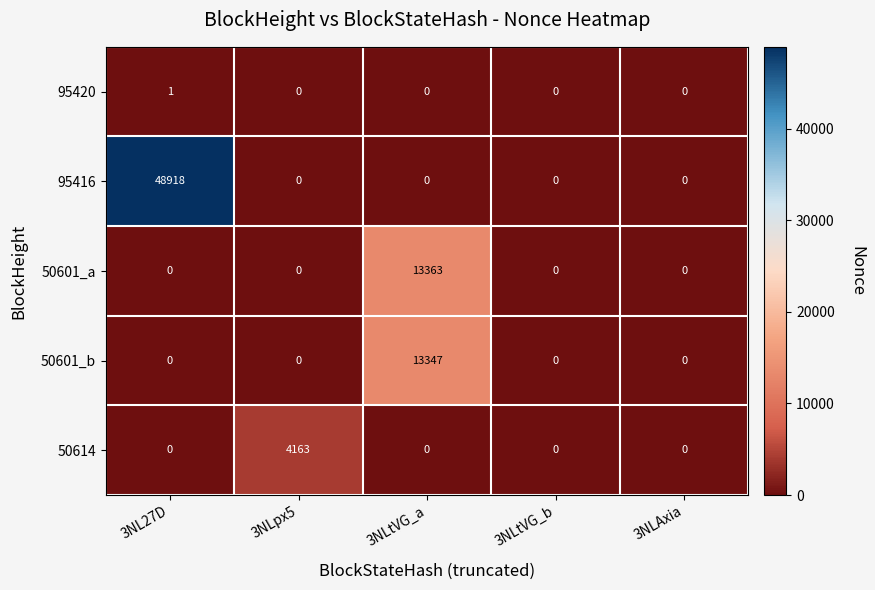

The value of 50614 at 3NLtVG_b is 0. True or false?

True